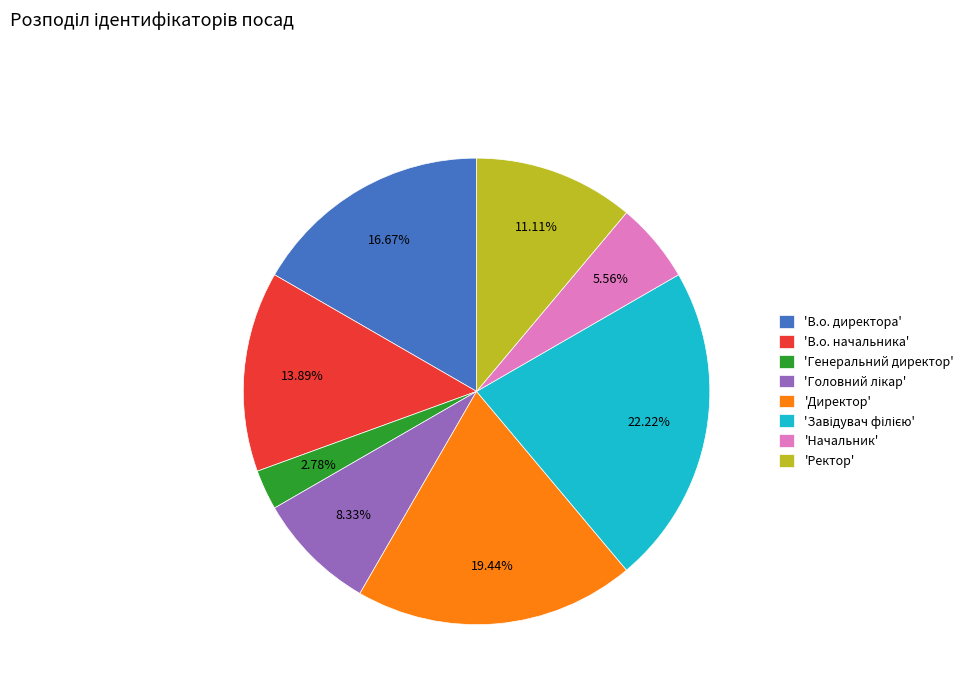

Is there any slice that represents more than half of the pie?

No